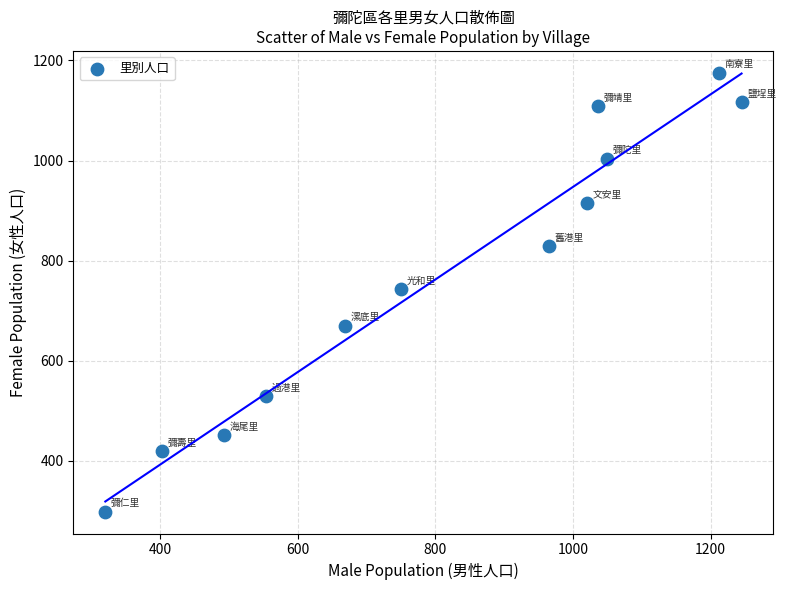

What is the average X value?

810